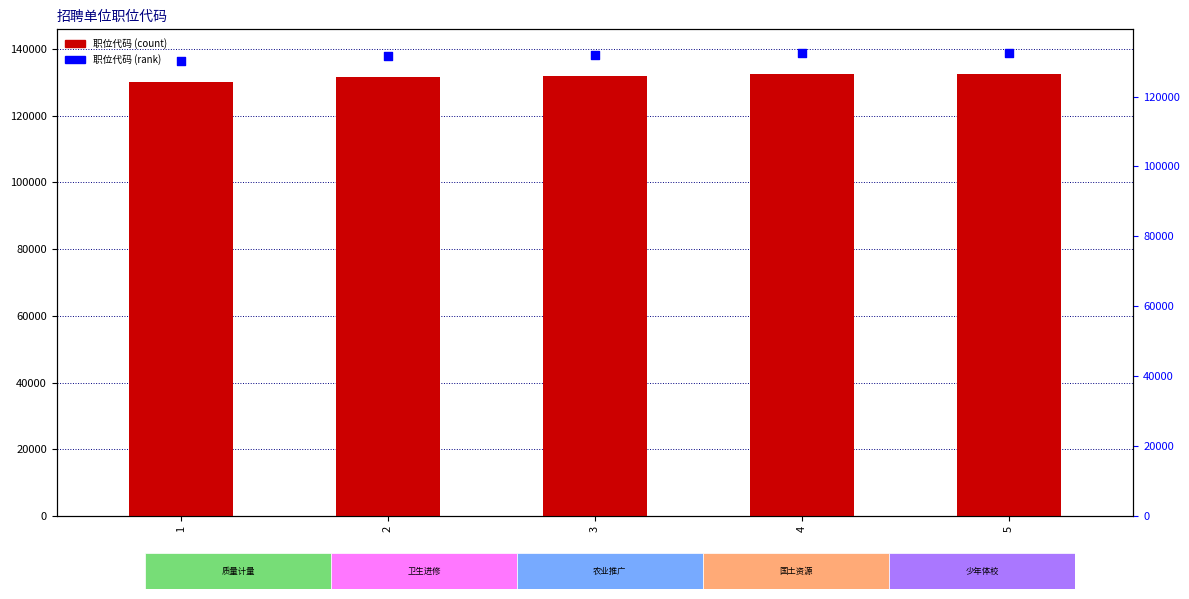

Is the value of 职位代码 at 3 greater than the value of 职位代码 (rank) at 3?

No